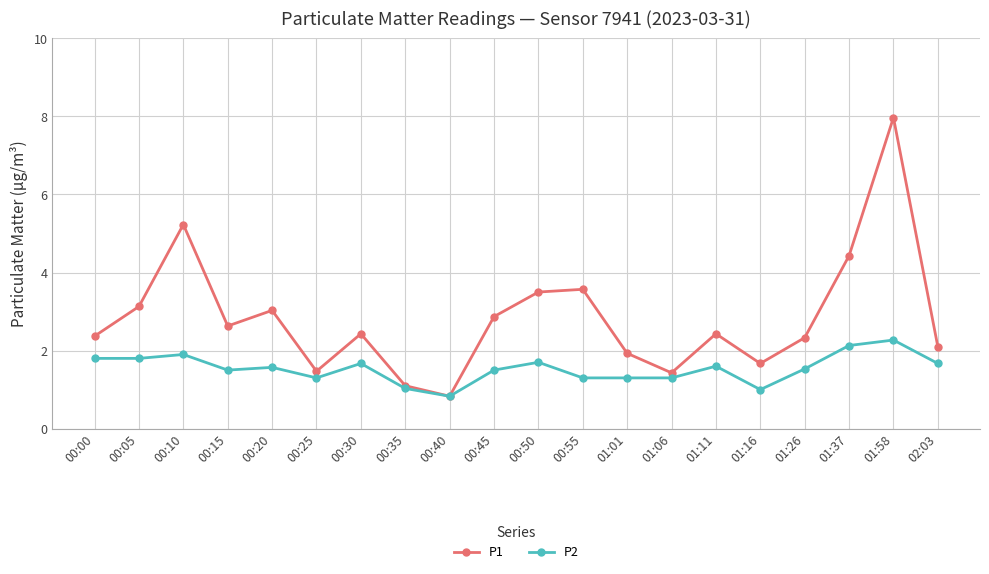

What is the difference between the second highest and second lowest values in the P1 series?

4.1